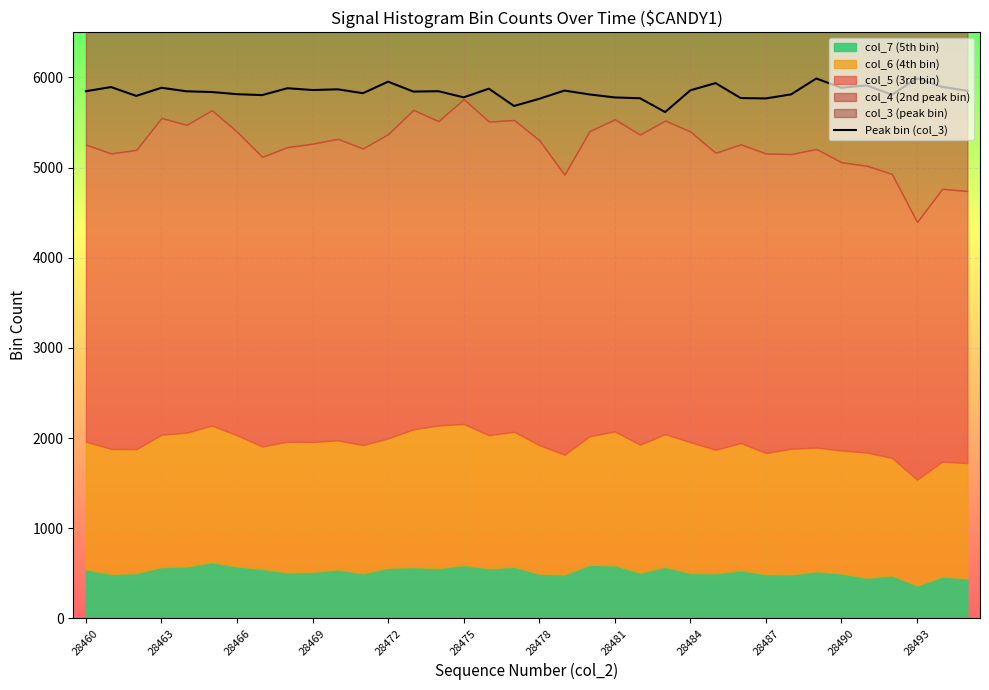

What is the maximum value for Peak bin (col_3)?

5990